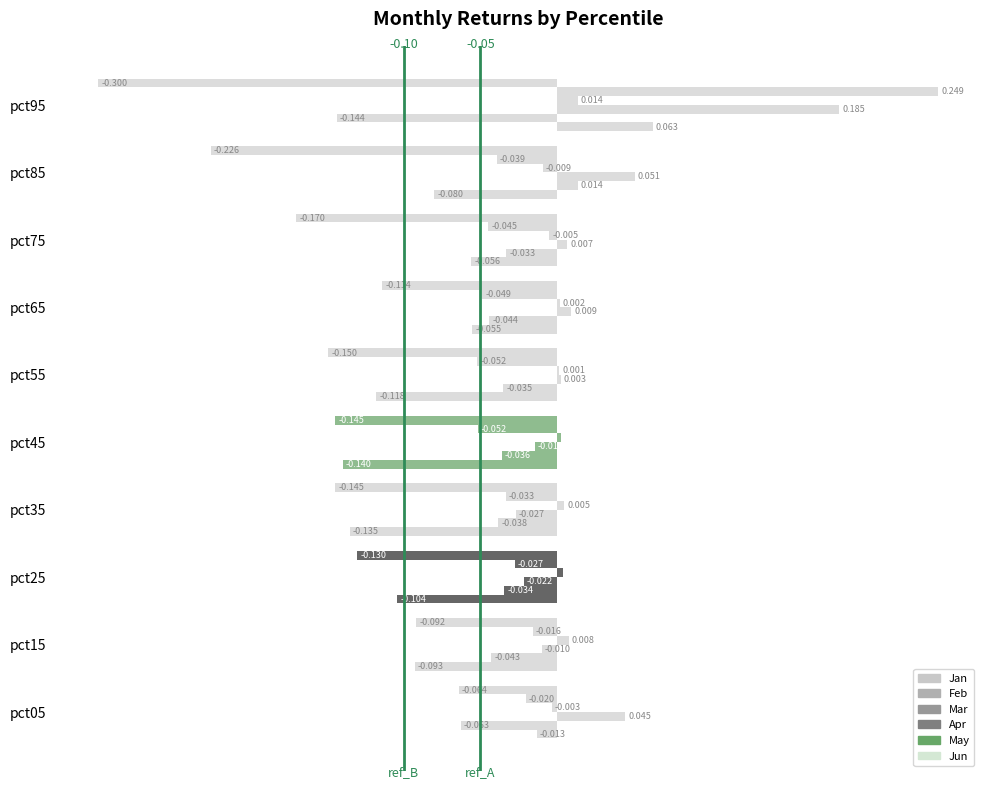

How many values in the Apr series exceed 0?

7